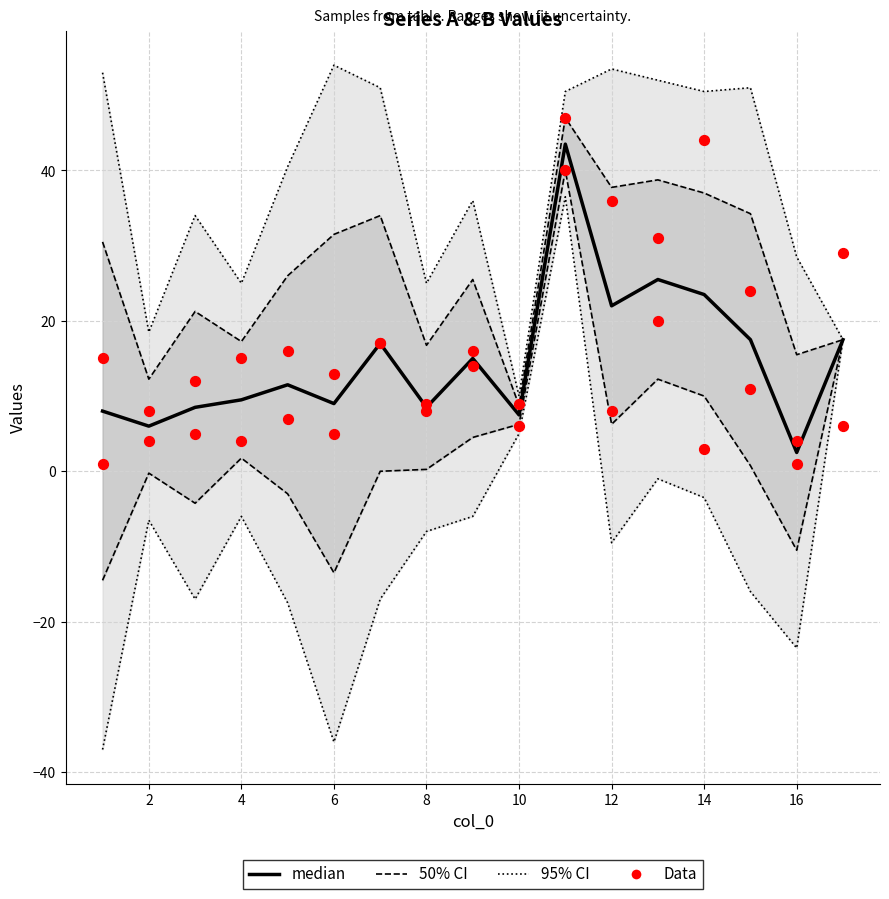

What are all the series names shown in the legend?

95% CI, 50% CI, median, Data